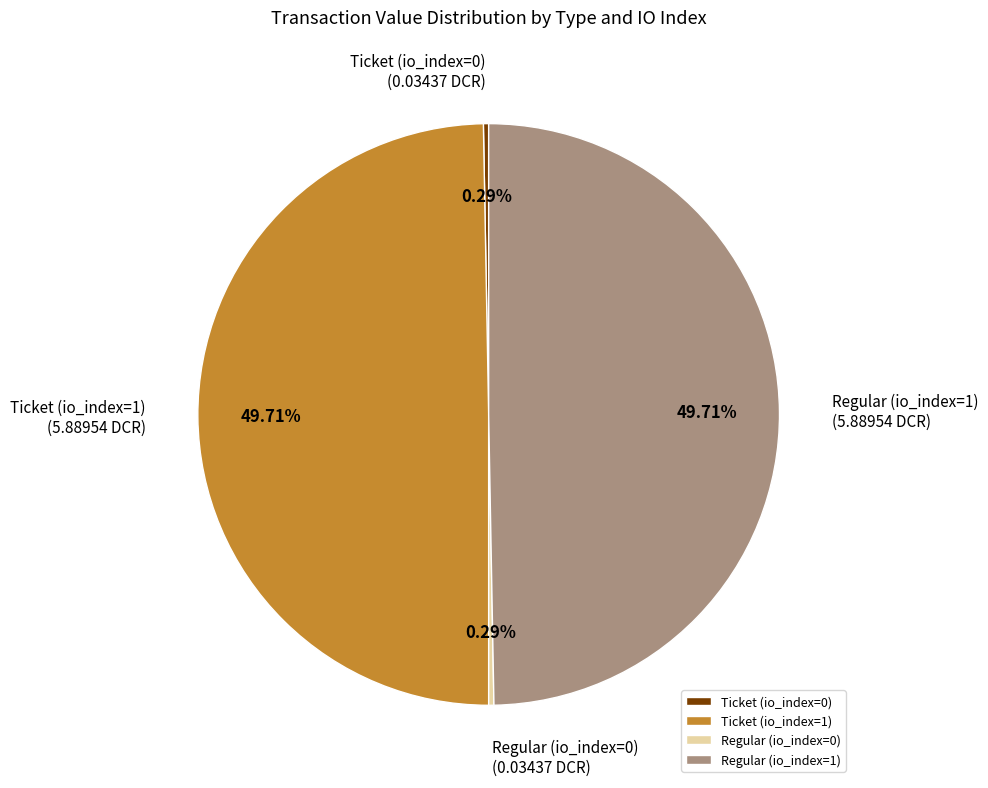

Combined, do Ticket (io_index=1) and Regular (io_index=1) account for over 50%?

Yes